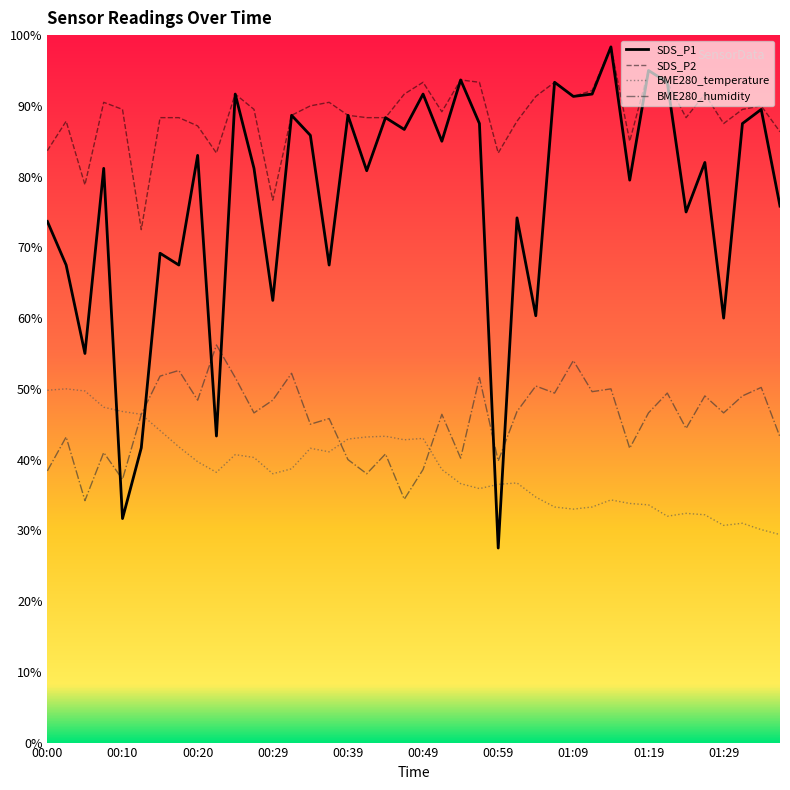

Reading left to right, transcribe all the data shown in this chart.

SDS_P1: 00:00=73.7	00:03=67.5	00:05=55.0	00:07=81.2	00:10=31.7	00:12=41.7	00:15=69.2	00:17=67.5	00:20=83.0	00:22=43.3	00:25=91.7	00:27=81.2	00:29=62.5	00:32=88.7	00:34=85.8	00:37=67.5	00:39=88.7	00:42=80.8	00:44=88.3	00:47=86.7	00:49=91.7	00:51=85.0	00:54=93.7	00:56=87.5	00:59=27.5	01:01=74.2	01:04=60.3	01:06=93.3	01:09=91.3	01:12=91.7	01:14=98.3	01:17=79.5	01:19=95.0	01:22=93.3	01:24=75.0	01:27=82.0	01:29=60.0	01:32=87.5	01:35=89.5	01:37=75.8
SDS_P2: 00:00=83.7	00:03=87.8	00:05=78.8	00:07=90.5	00:10=89.5	00:12=72.5	00:15=88.3	00:17=88.3	00:20=87.2	00:22=83.3	00:25=91.7	00:27=89.5	00:29=76.7	00:32=88.7	00:34=90.0	00:37=90.5	00:39=88.7	00:42=88.3	00:44=88.3	00:47=91.7	00:49=93.3	00:51=89.2	00:54=93.7	00:56=93.3	00:59=83.3	01:01=87.8	01:04=91.3	01:06=93.3	01:09=91.3	01:12=92.2	01:14=98.3	01:17=85.0	01:19=95.0	01:22=93.3	01:24=88.3	01:27=91.7	01:29=87.5	01:32=89.5	01:35=90.0	01:37=86.3
BME280_temperature: 00:00=49.8	00:03=50.0	00:05=49.7	00:07=47.4	00:10=46.8	00:12=46.4	00:15=44.1	00:17=41.8	00:20=39.7	00:22=38.2	00:25=40.7	00:27=40.3	00:29=38.0	00:32=38.7	00:34=41.6	00:37=41.1	00:39=42.9	00:42=43.2	00:44=43.3	00:47=42.8	00:49=43.0	00:51=38.6	00:54=36.6	00:56=35.9	00:59=36.5	01:01=36.7	01:04=34.7	01:06=33.3	01:09=33.0	01:12=33.3	01:14=34.3	01:17=33.8	01:19=33.6	01:22=32.0	01:24=32.4	01:27=32.2	01:29=30.7	01:32=31.0	01:35=30.1	01:37=29.4
BME280_humidity: 00:00=38.4	00:03=43.2	00:05=34.2	00:07=41.0	00:10=37.2	00:12=46.4	00:15=51.8	00:17=52.6	00:20=48.4	00:22=56.2	00:25=51.6	00:27=46.6	00:29=48.4	00:32=52.2	00:34=45.0	00:37=45.8	00:39=40.0	00:42=38.0	00:44=40.8	00:47=34.4	00:49=38.6	00:51=46.4	00:54=40.2	00:56=51.6	00:59=39.8	01:01=46.8	01:04=50.4	01:06=49.4	01:09=54.0	01:12=49.6	01:14=50.0	01:17=41.6	01:19=46.6	01:22=49.4	01:24=44.4	01:27=49.0	01:29=46.6	01:32=49.0	01:35=50.2	01:37=43.2